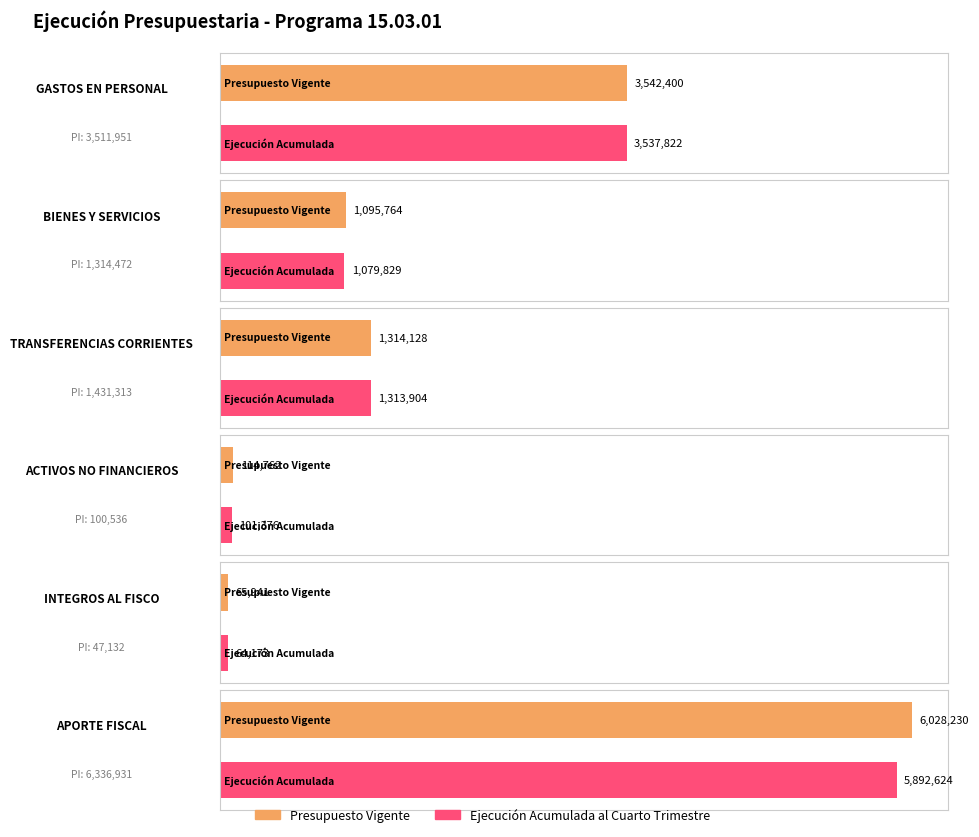

Which category has the highest value across all series?

APORTE FISCAL